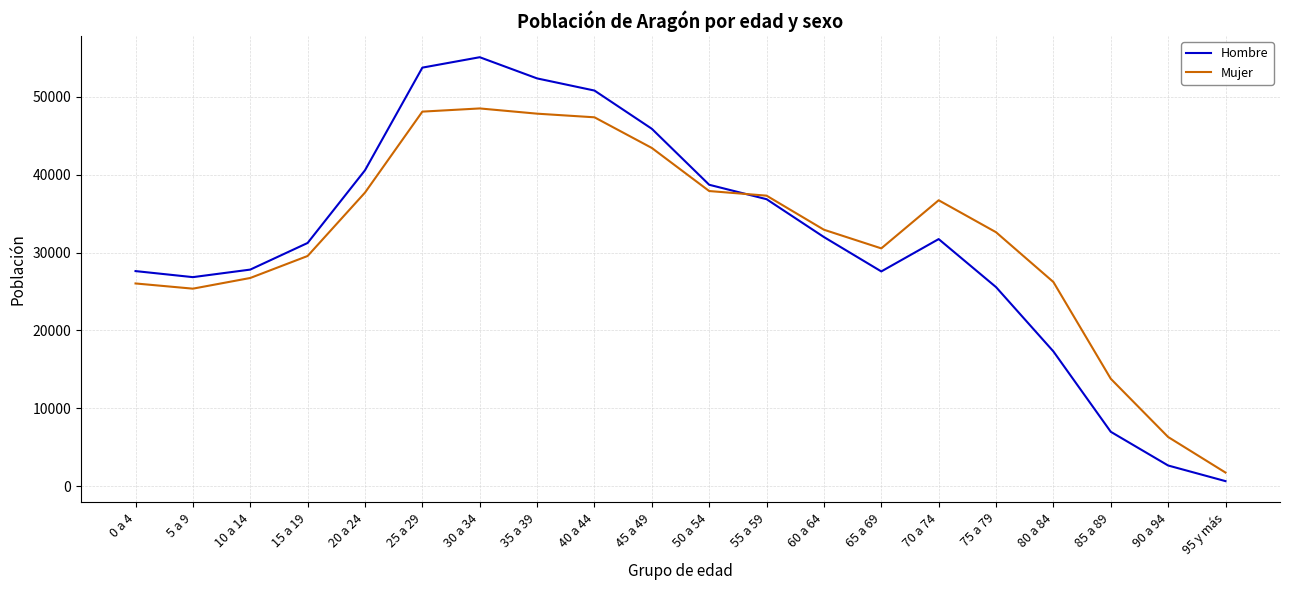

What is the spread (max minus min) of values at 60 a 64?

940